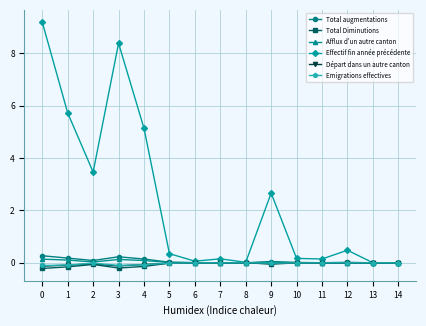

Which series has the widest spread of values?

Effectif fin année précédente